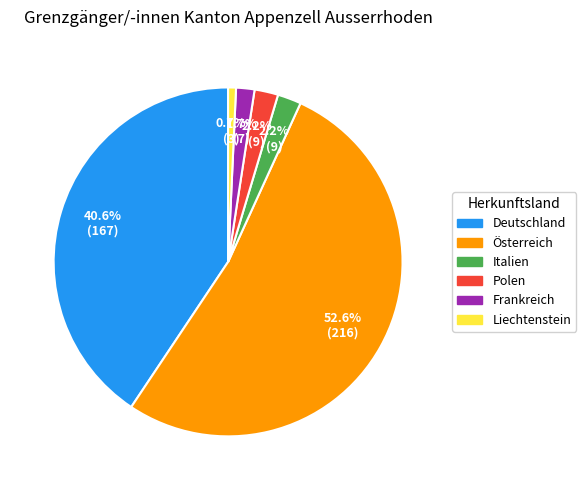

What percentage do Italien and Liechtenstein together represent?

2.9%